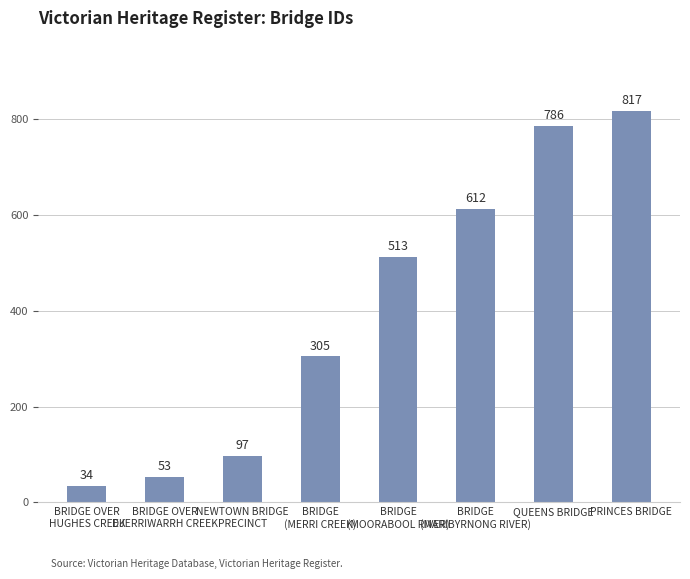

What is the change in value from BRIDGE OVER
HUGHES CREEK to QUEENS BRIDGE?

+752